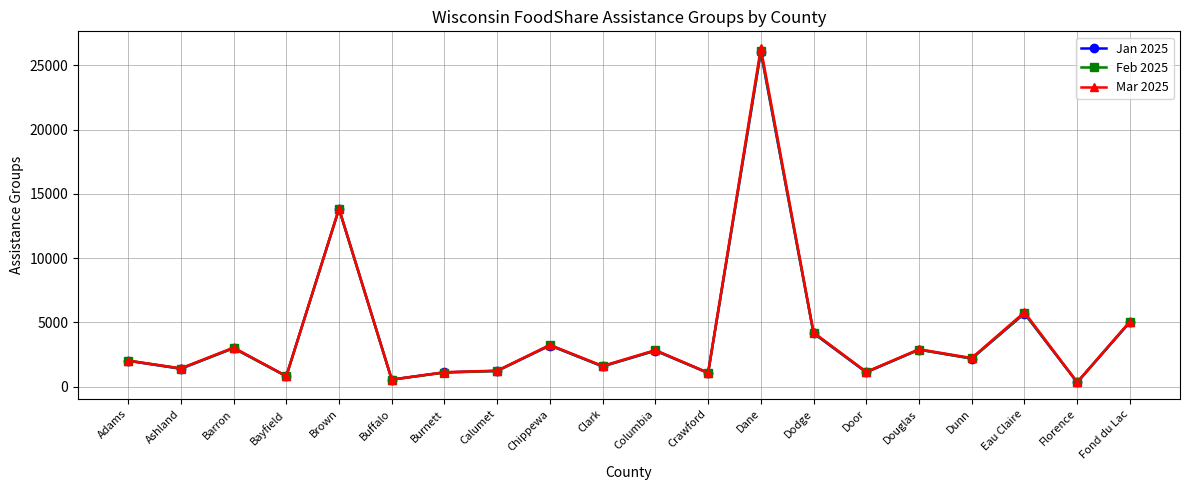

At which category is the sum across all series the highest?

Dane